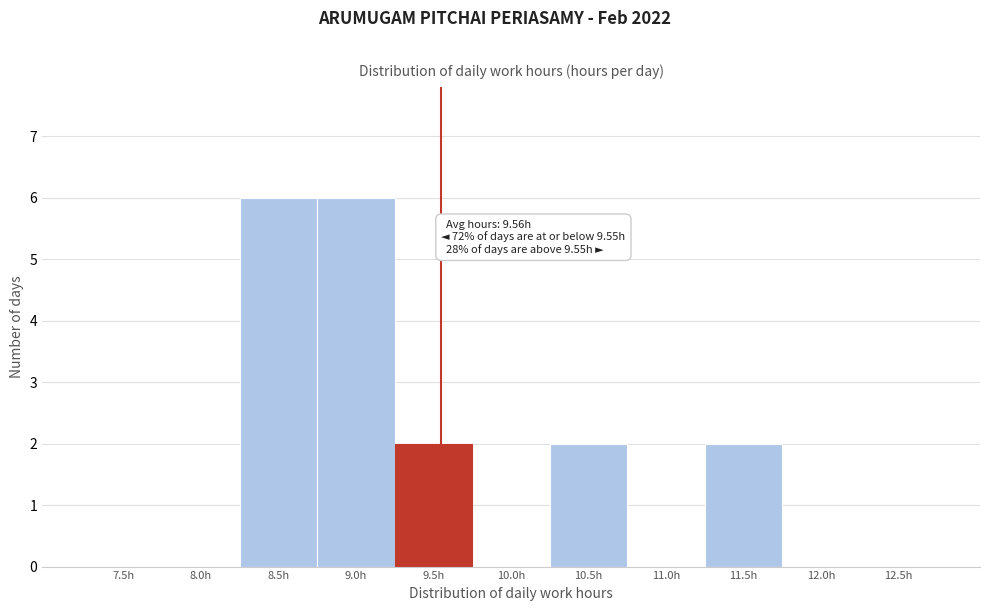

Reading left to right, list all the values displayed in this chart.

7.5h=0	8.0h=0	8.5h=6	9.0h=6	9.5h=2	10.0h=0	10.5h=2	11.0h=0	11.5h=2	12.0h=0	12.5h=0